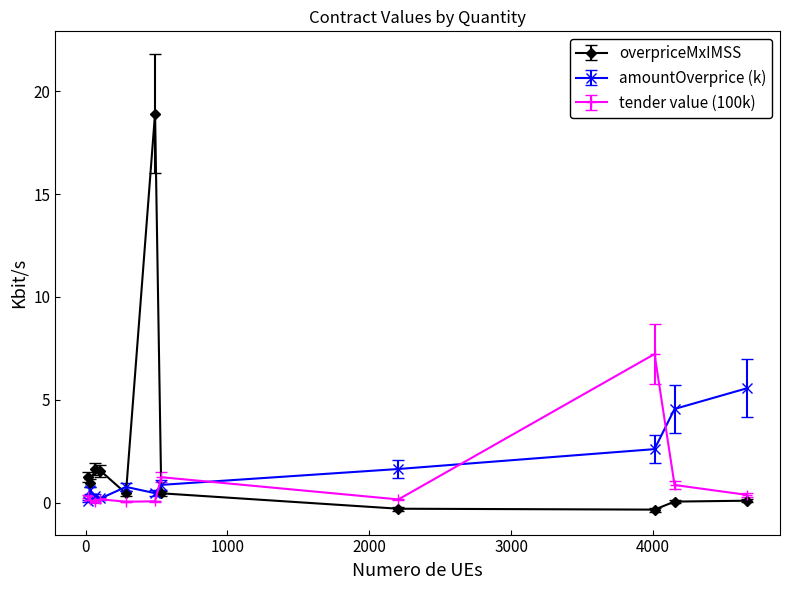

List the series in order of their overall mean, highest first.

overpriceMxIMSS, amountOverprice (k), tender value (100k)